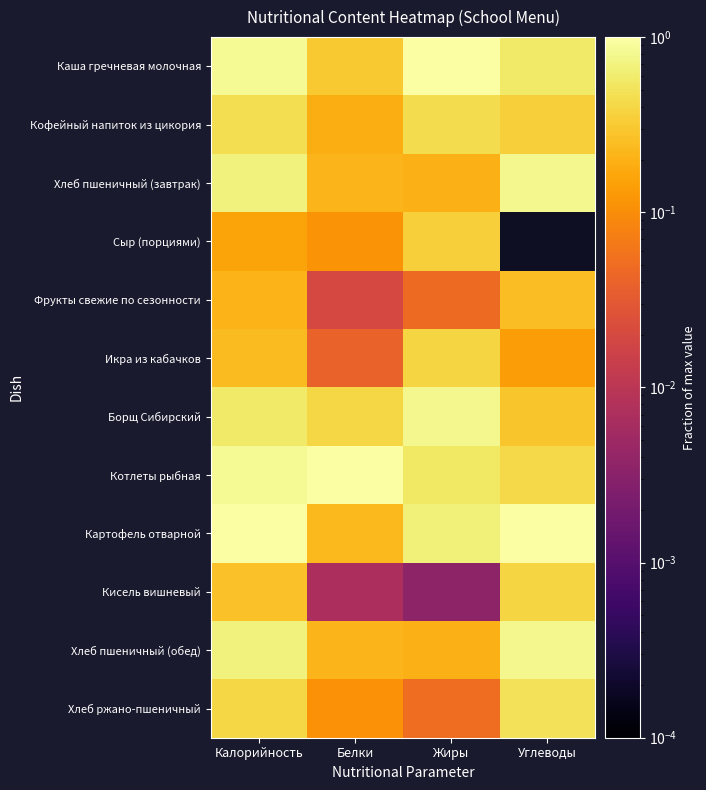

Count the number of data series in this chart.

12